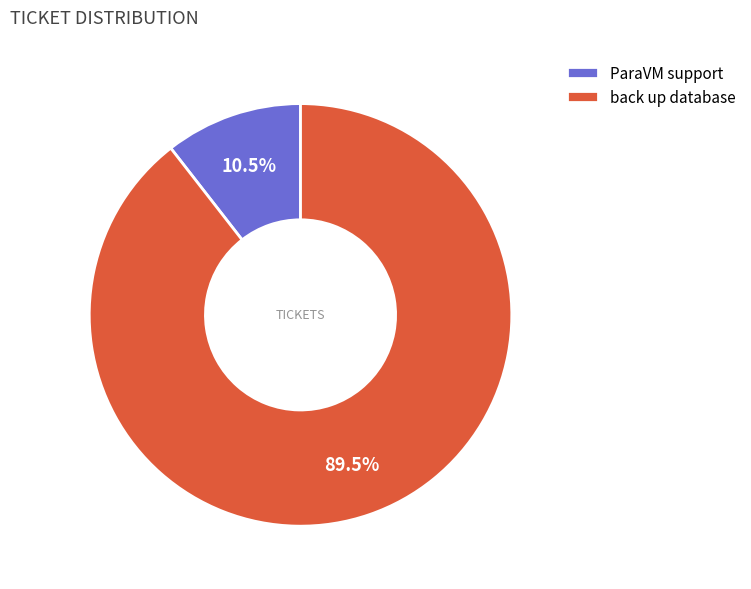

Which category has the smallest portion of the pie?

ParaVM support